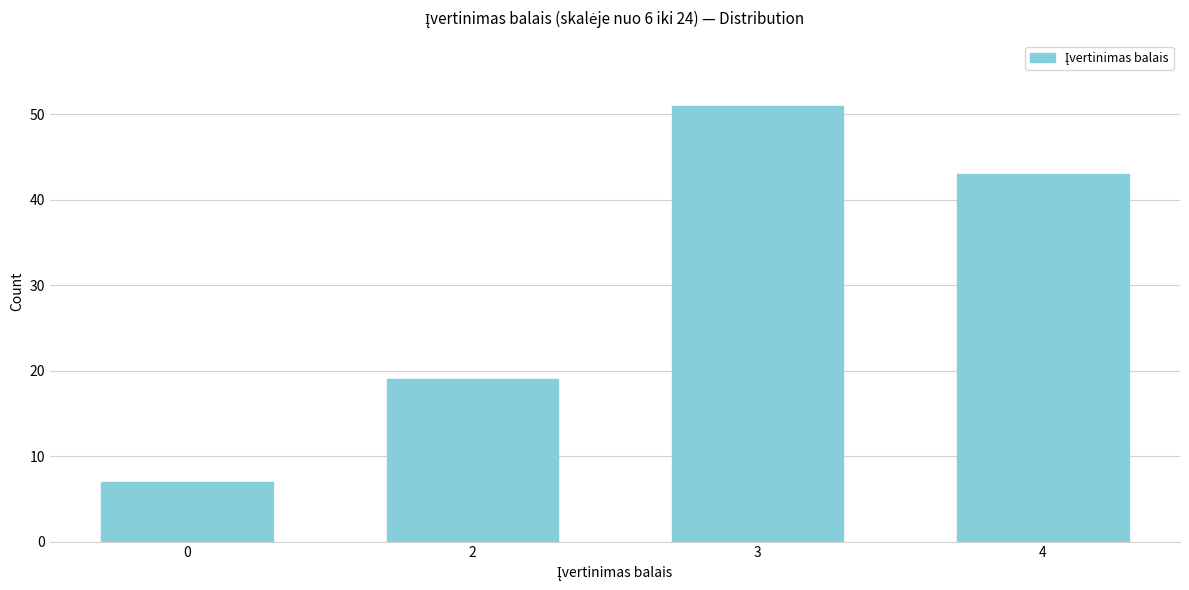

Reading right to left, what are all the values shown in this chart?

4=43	3=51	2=19	0=7